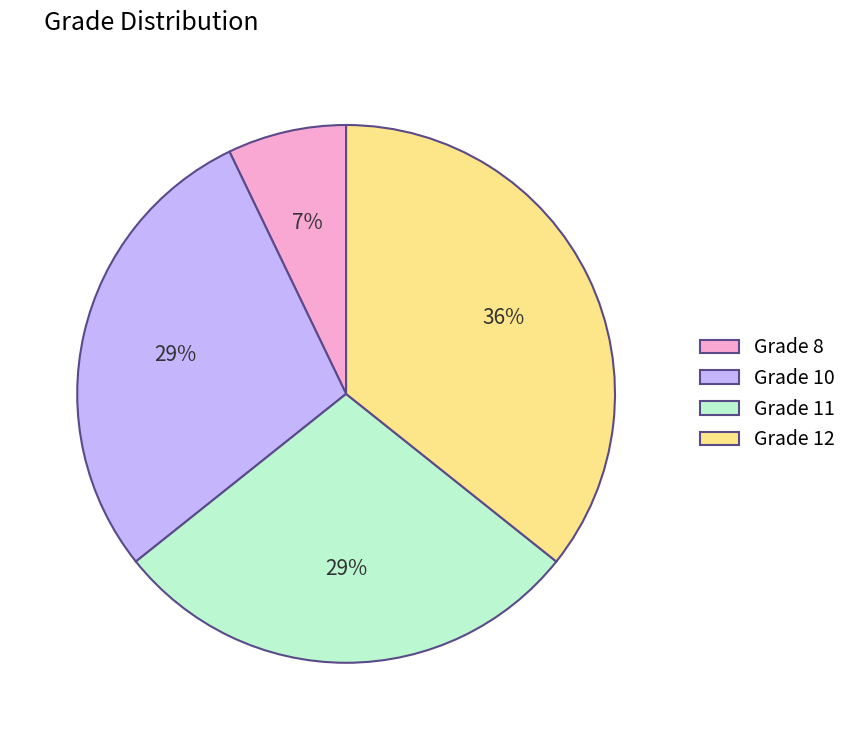

Is the sum of Grade 11 and Grade 12 greater than half?

Yes